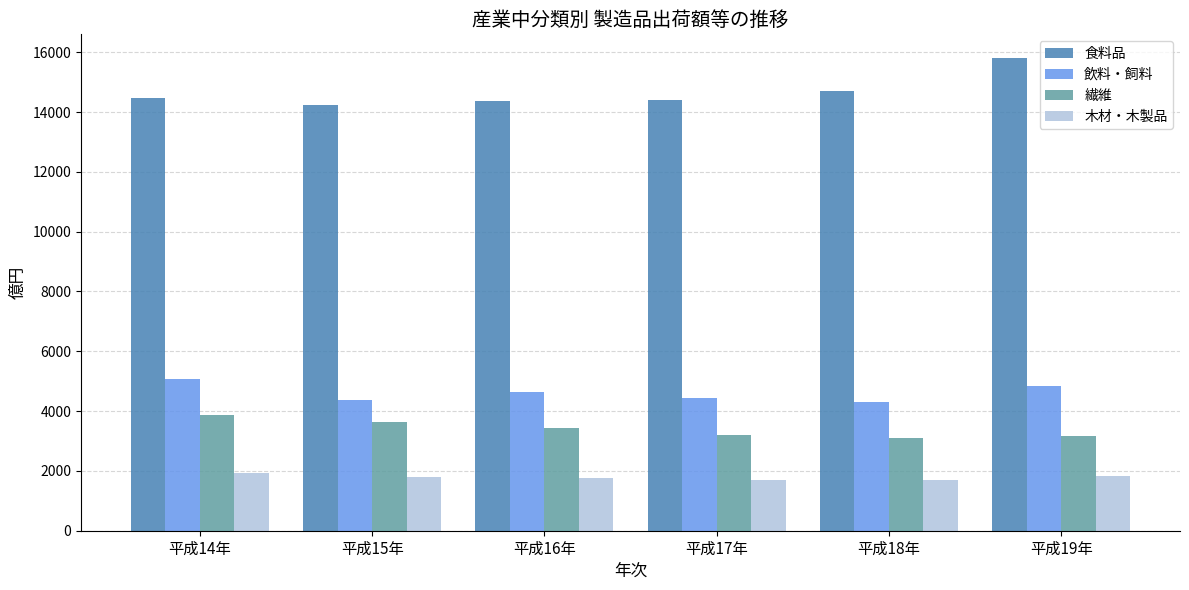

What is the sum of the 繊維 values at 平成16年 and 平成14年?

7299